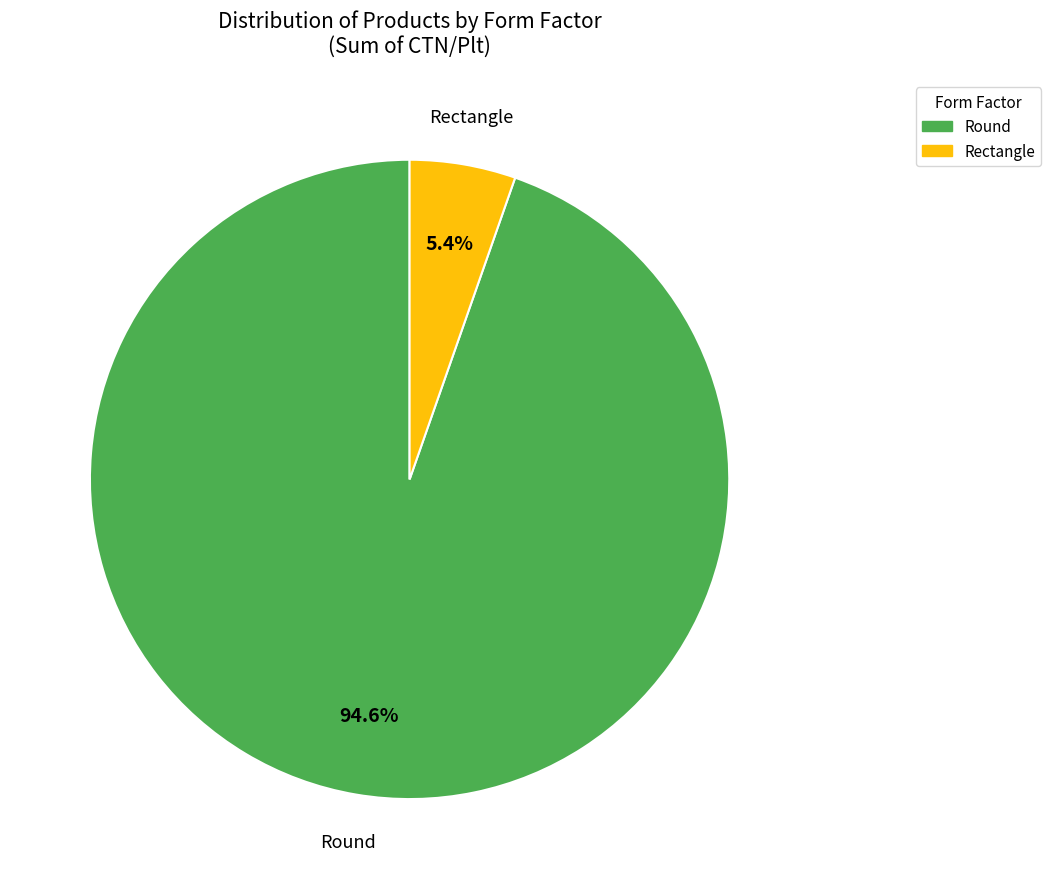

To the nearest percent, what percentage of the pie is Rectangle?

5%